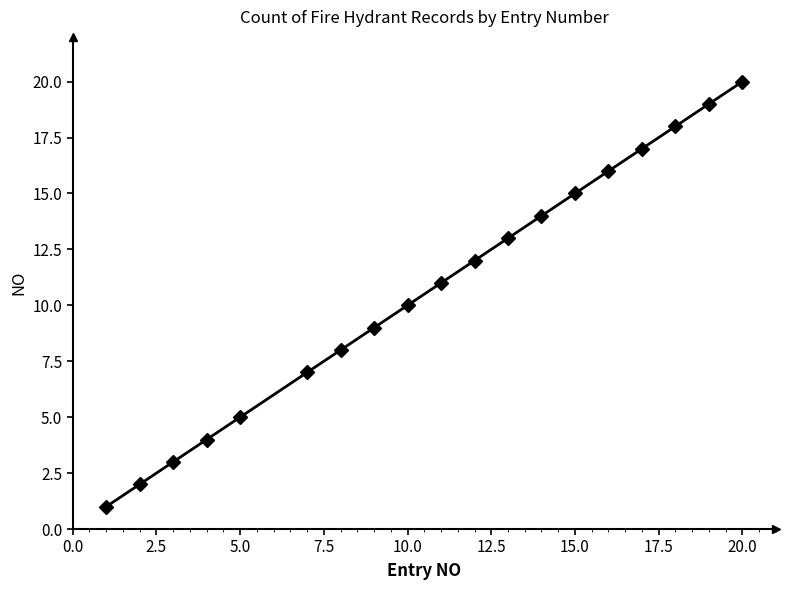

What is the difference between the maximum and second lowest values?

18